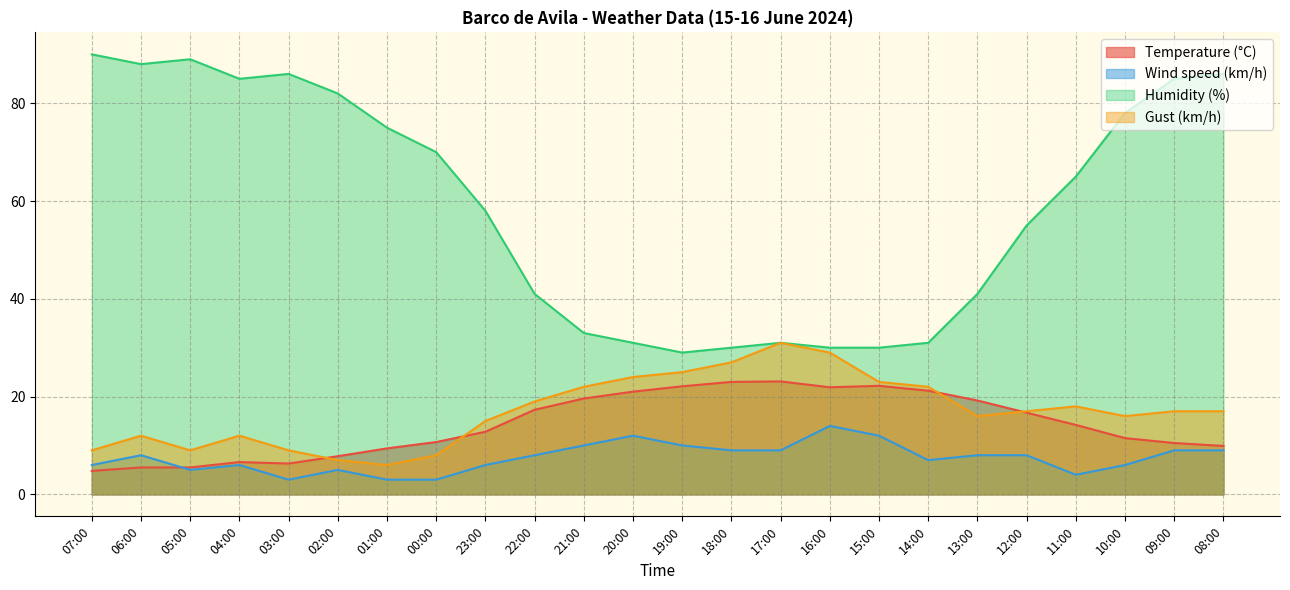

True or false: Temperature (°C) and Humidity (%) cross at least once.

False